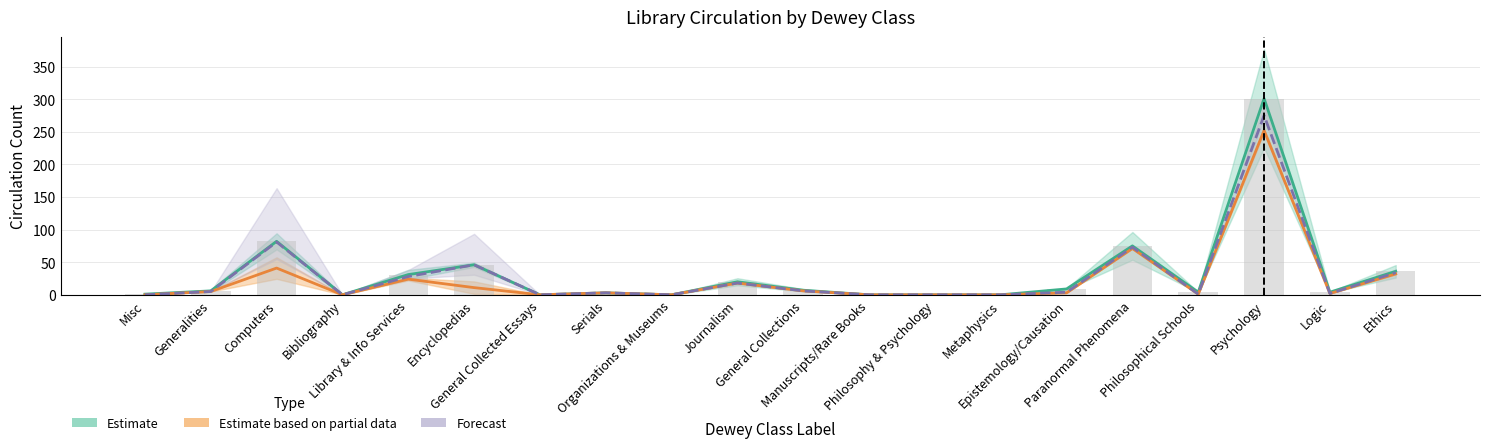

At which label does BKADDC Circulation first exceed 3?

Generalities